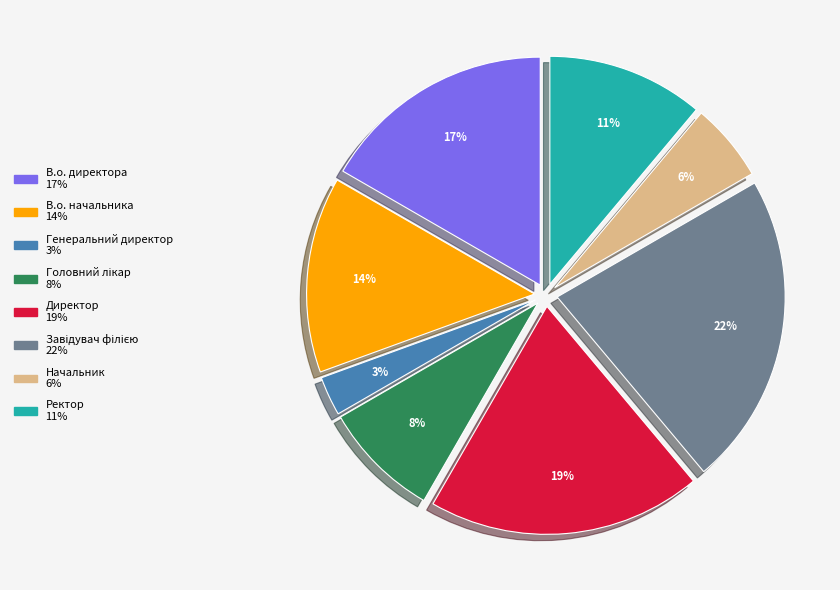

How many segments does this pie chart have?

8